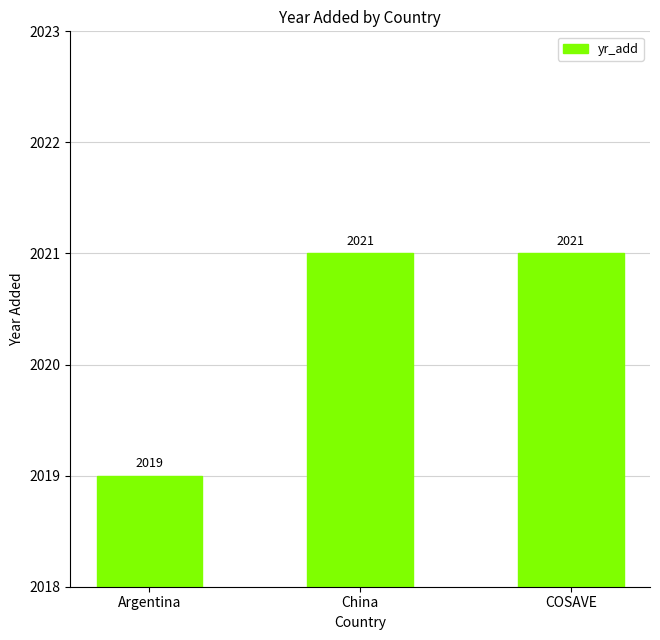

What is the greatest value displayed?

2021